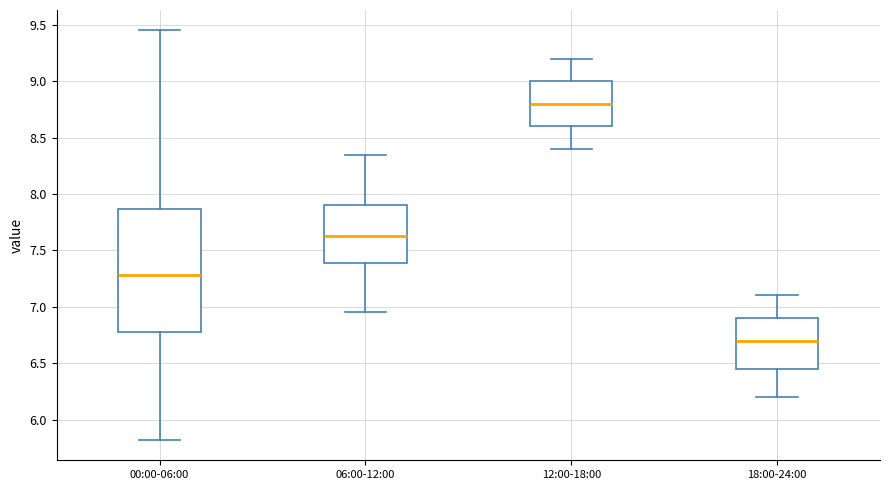

Comparing the boxes themselves (not the whiskers), which one is the tallest?

00:00-06:00